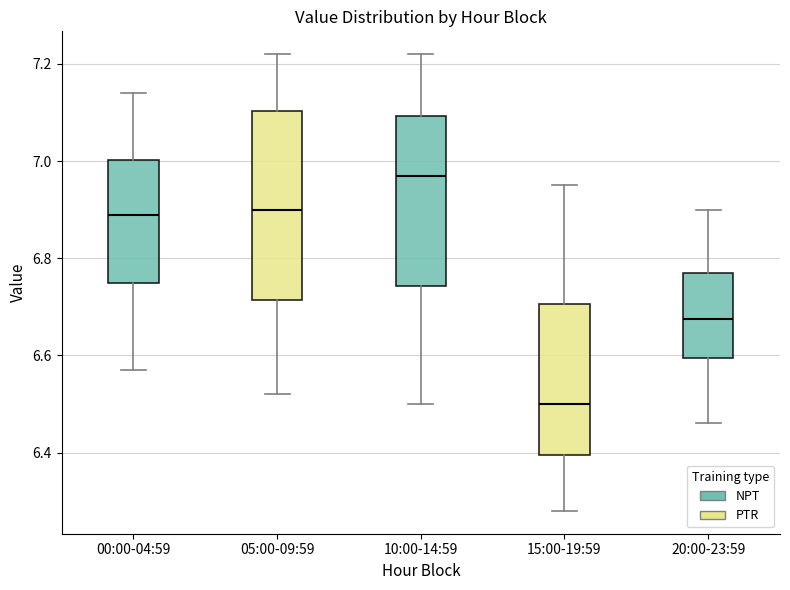

Reading left to right, transcribe this box plot: for each box, give where its median line is, the range the box spans, and where its two whiskers end, as read against the y-axis. The values are not printed on the chart, so give them approximately, as read against the axis.

00:00-04:59: median 6.90, box 6.76 to 7.00, whiskers 6.58 to 7.14
05:00-09:59: median 6.90, box 6.72 to 7.10, whiskers 6.52 to 7.22
10:00-14:59: median 6.98, box 6.74 to 7.10, whiskers 6.50 to 7.22
15:00-19:59: median 6.50, box 6.40 to 6.70, whiskers 6.28 to 6.96
20:00-23:59: median 6.68, box 6.60 to 6.78, whiskers 6.46 to 6.90